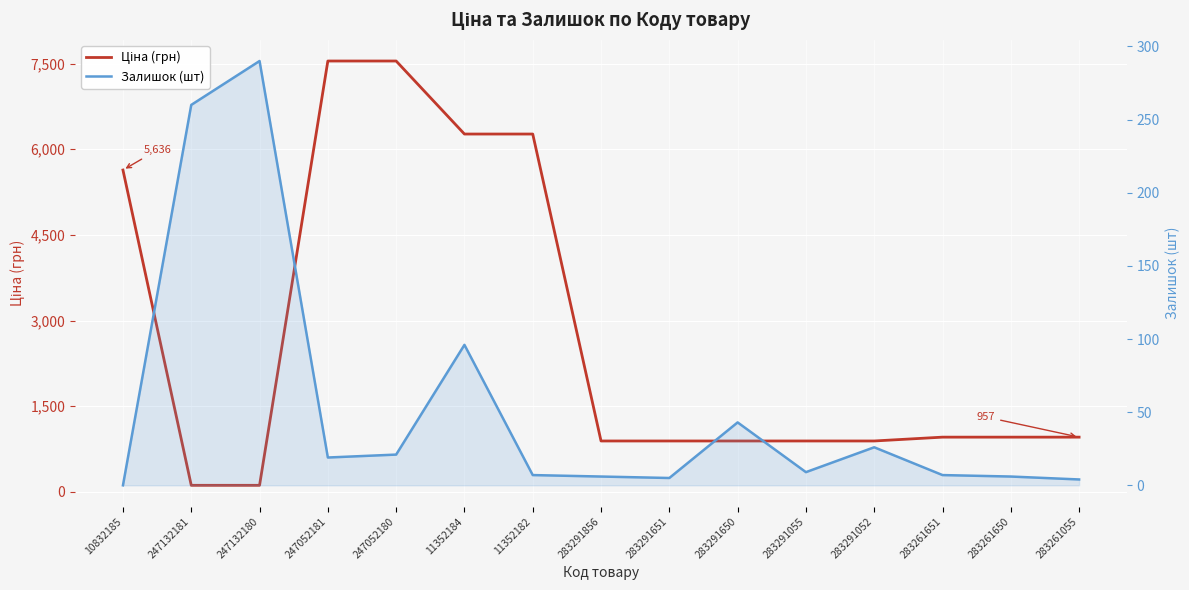

Where do Ціна (грн) and Залишок (шт) first cross each other?

10832185 and 247132181